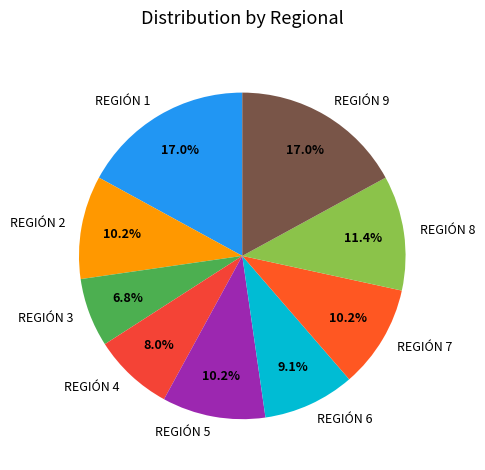

To the nearest percent, what is the combined percentage of REGIÓN 6 and REGIÓN 1?

26%